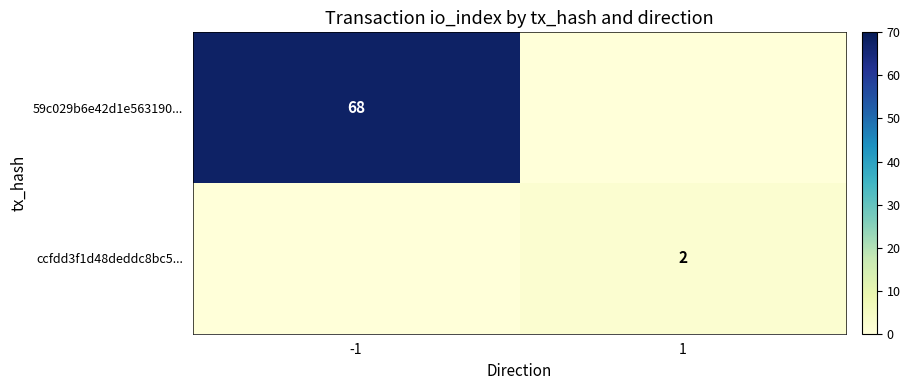

True or false: 59c029b6e42d1e563190... has a value of 91 at -1.

False